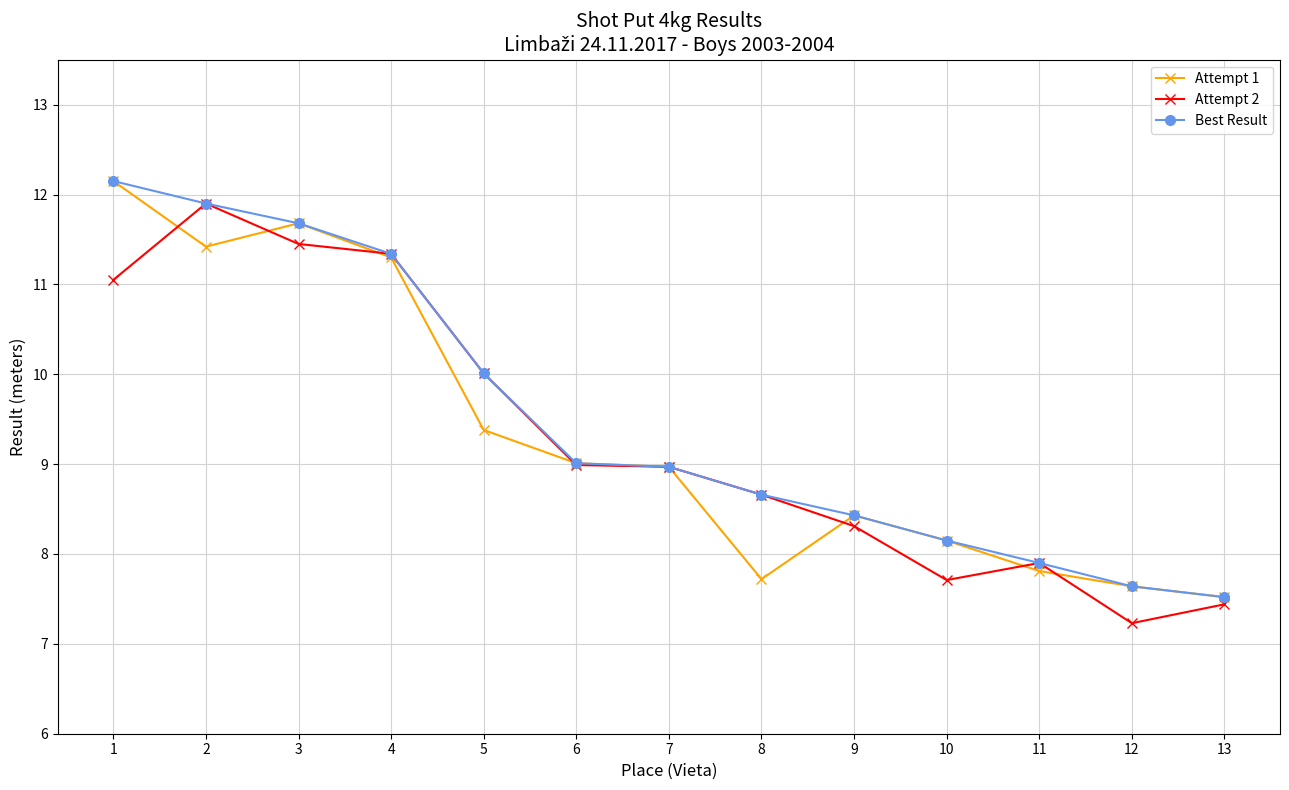

At how many categories does at least one series exceed 11?

4